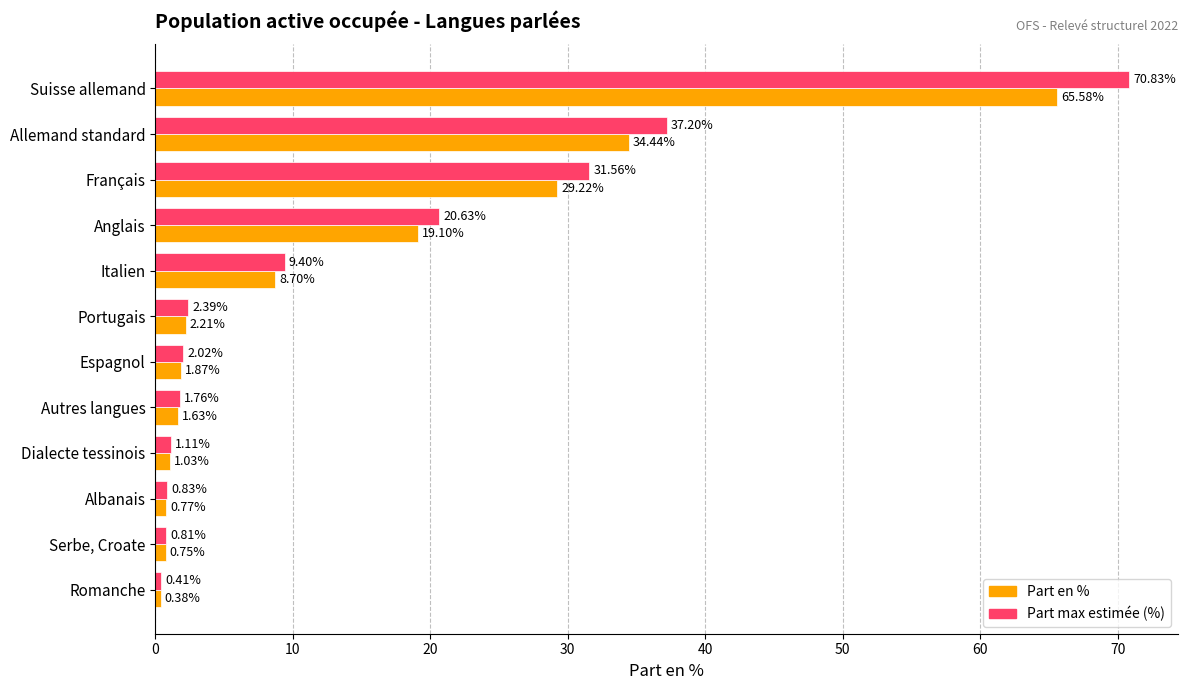

At which category does the chart reach its minimum across all series?

Romanche